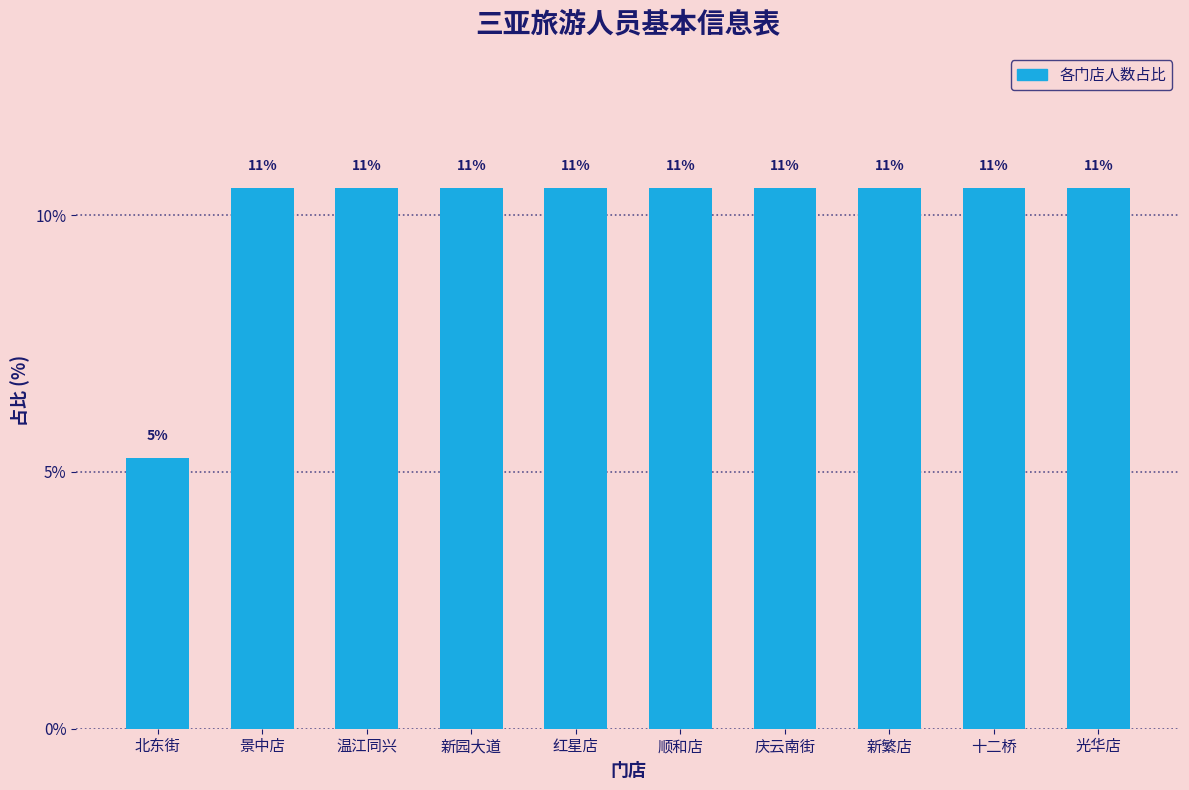

How many bars are there in total?

10